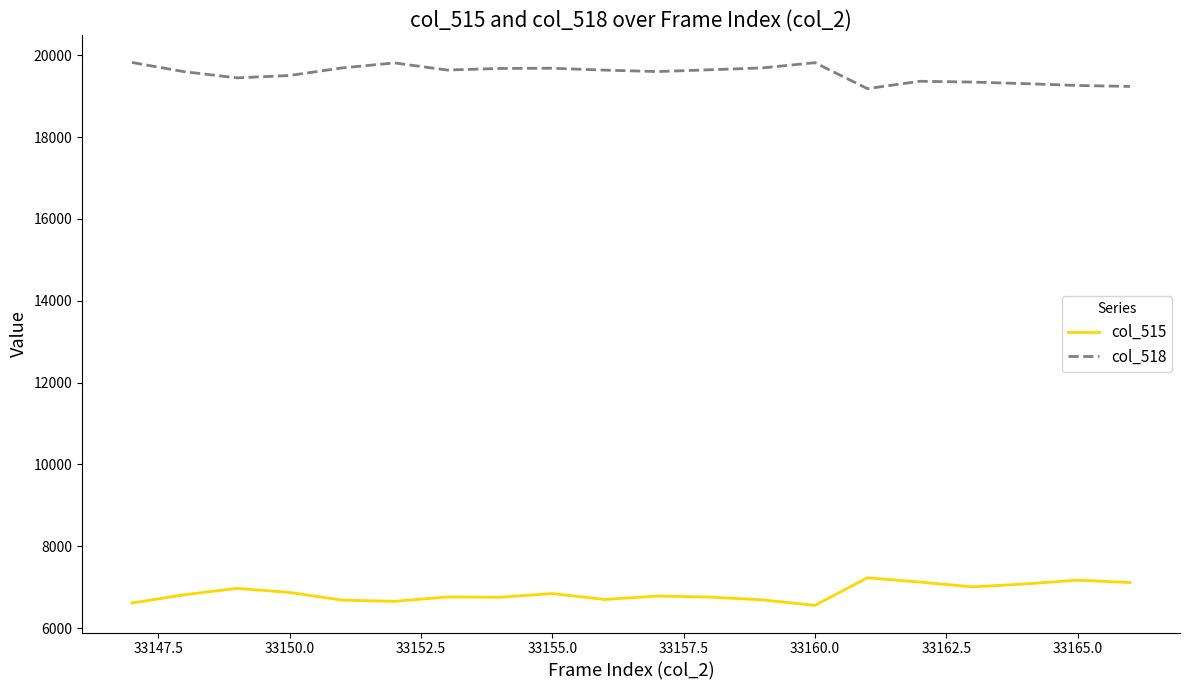

At how many categories does at least one series exceed 18304?

20